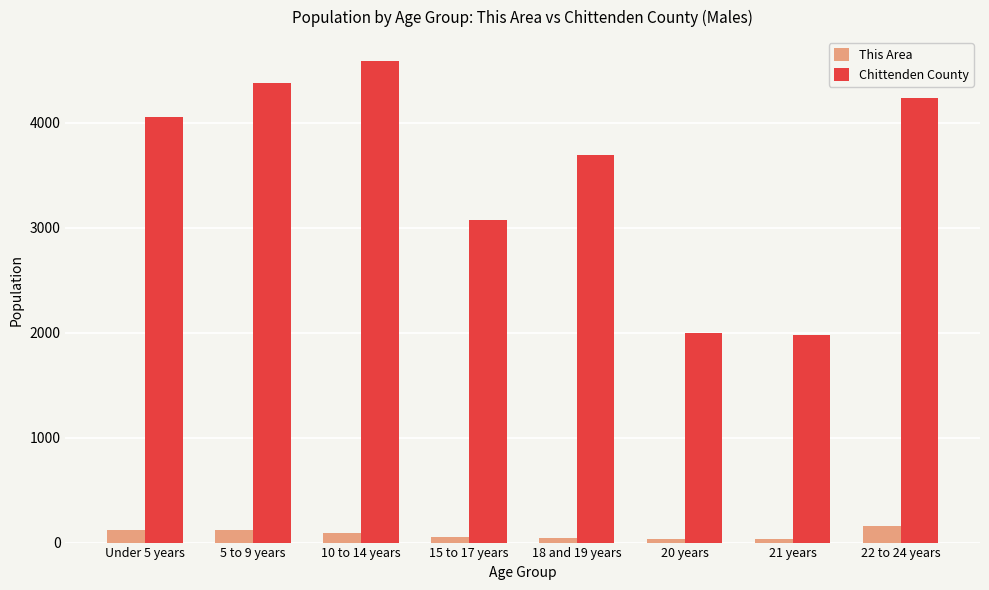

Which series has the largest range (max minus min)?

Chittenden County